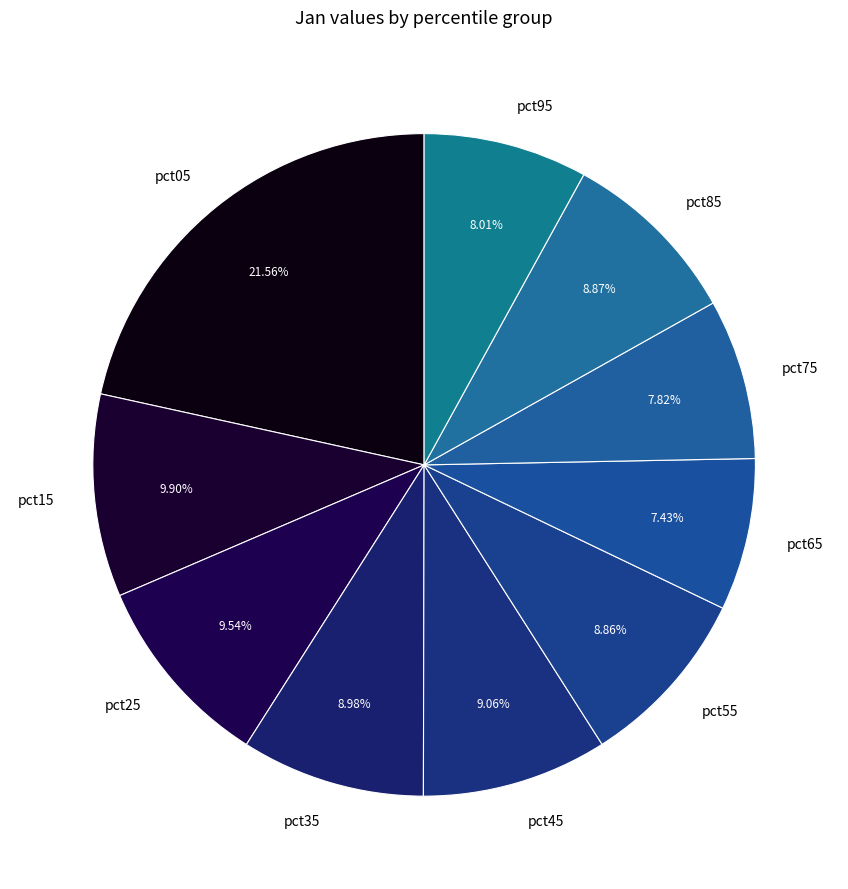

To the nearest percent, what is the difference between the largest and smallest slice percentages?

14%